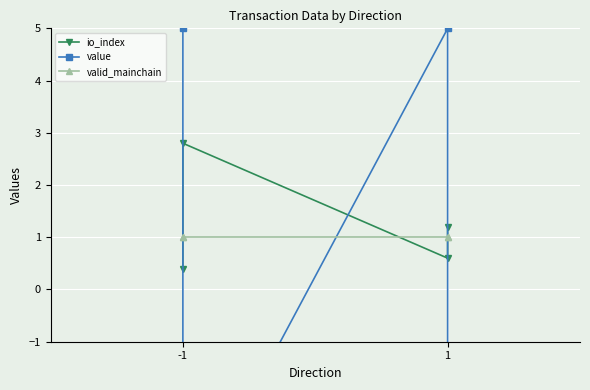

Is it true that io_index equals 4.9 at -1?

False